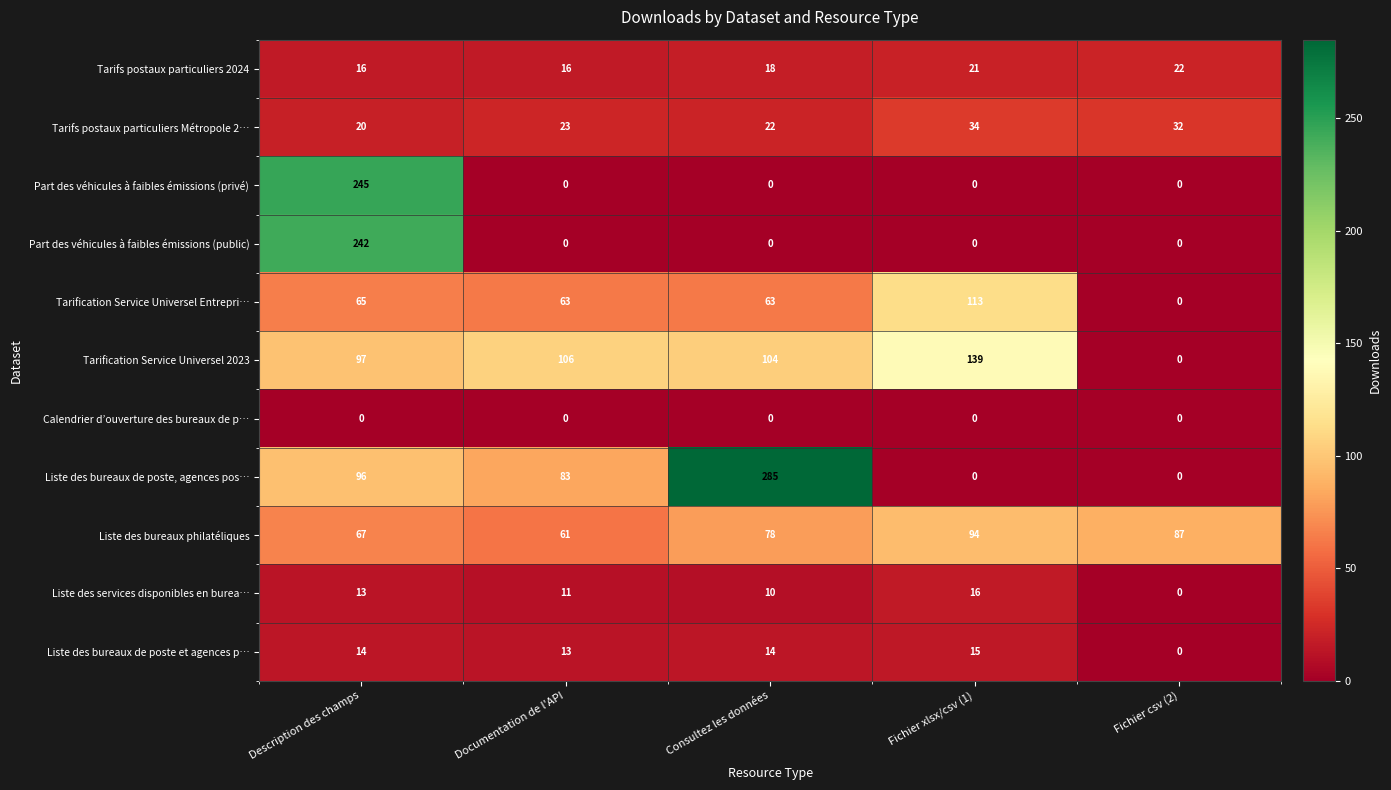

At which label is Liste des bureaux de poste, agences pos… closest to 142?

Description des champs